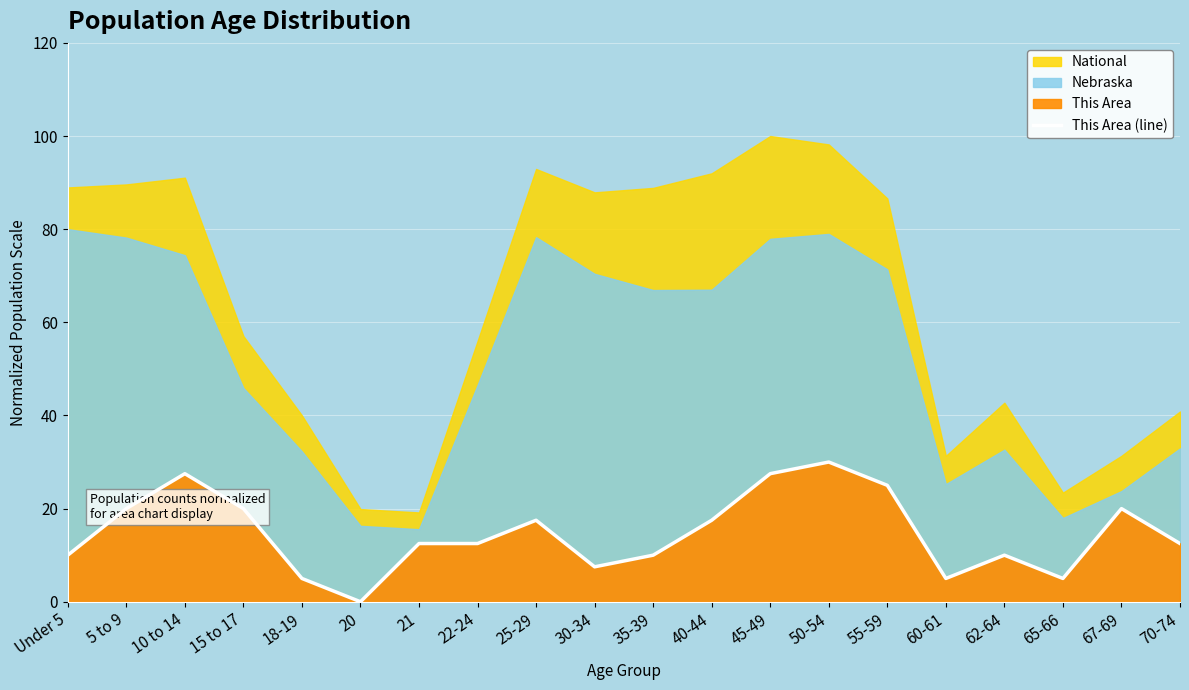

What is the label of the 12th point from the right?

25-29